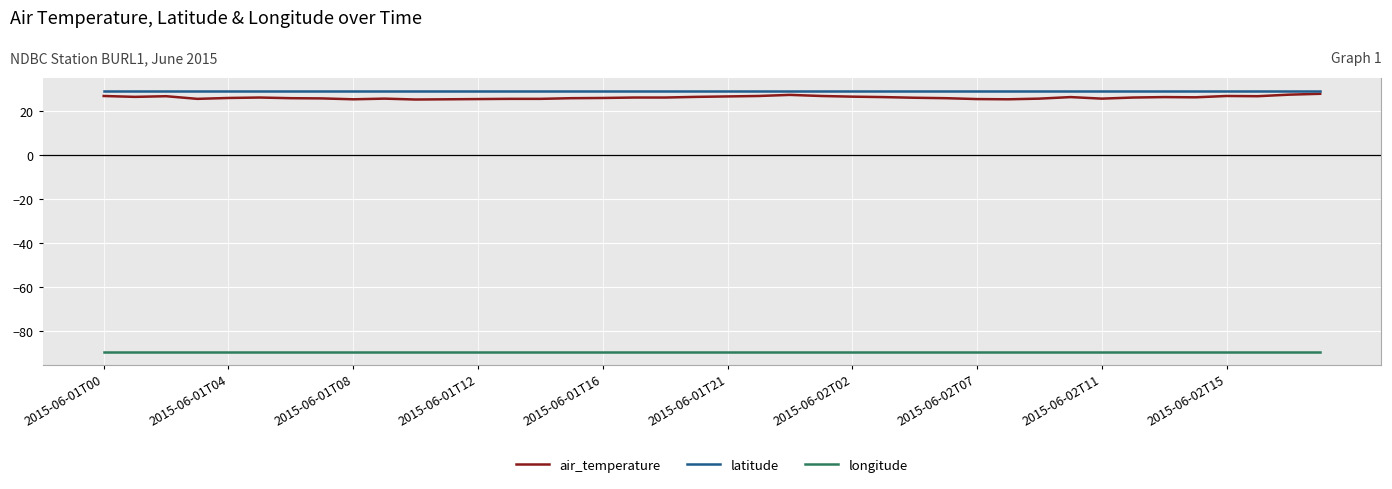

What is the minimum value shown in the chart?

-89.4